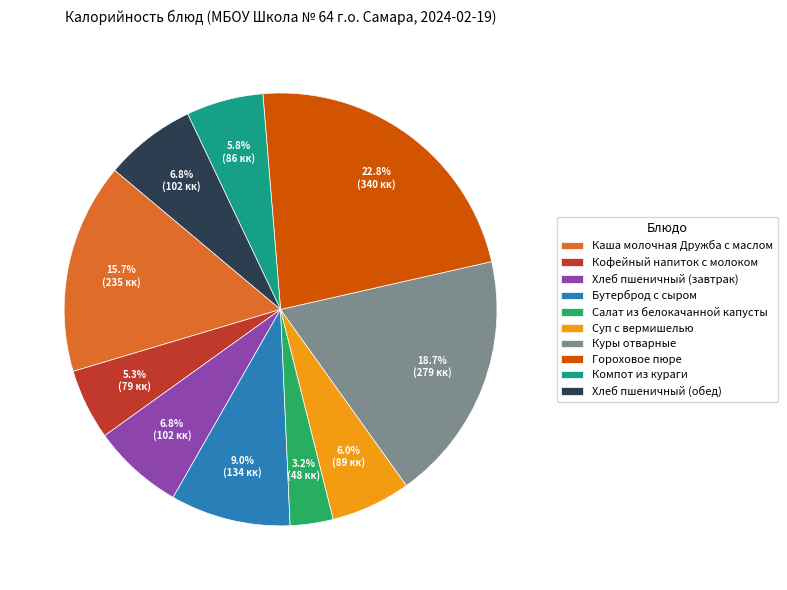

Count the number of slices in the pie.

10